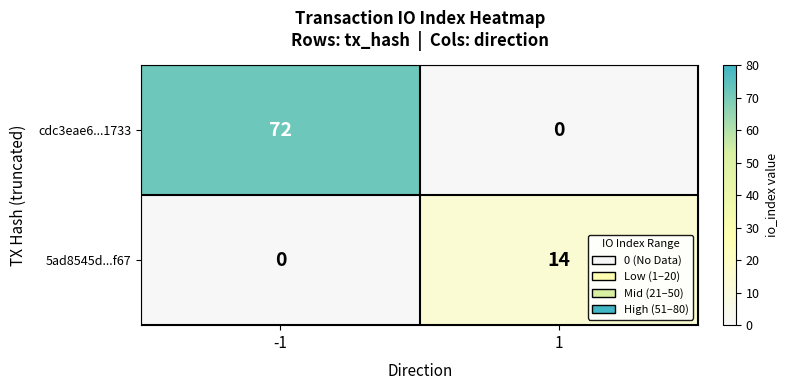

Reading left to right, what are all the values shown in this chart?

cdc3eae6...1733: -1=72	1=0
5ad8545d...f67: -1=0	1=14